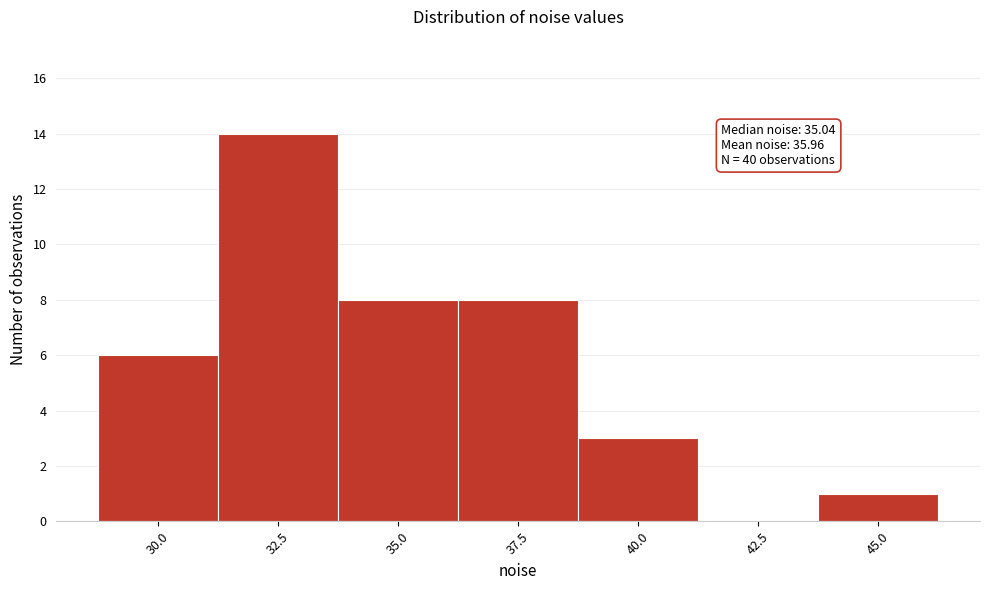

Reading left to right, list all the values displayed in this chart.

30.0=6	32.5=14	35.0=8	37.5=8	40.0=3	42.5=0	45.0=1